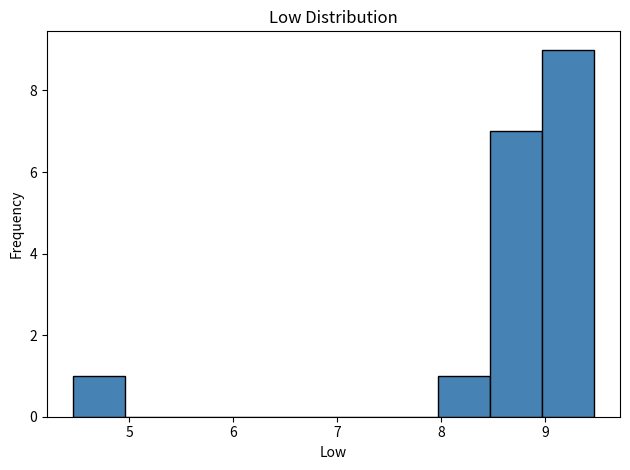

What is the height of the bar covering 4.5 to 5.0 on the x-axis? Neither the bar edges nor the heights are printed on the chart, so give them approximately, as read against the axes.

1